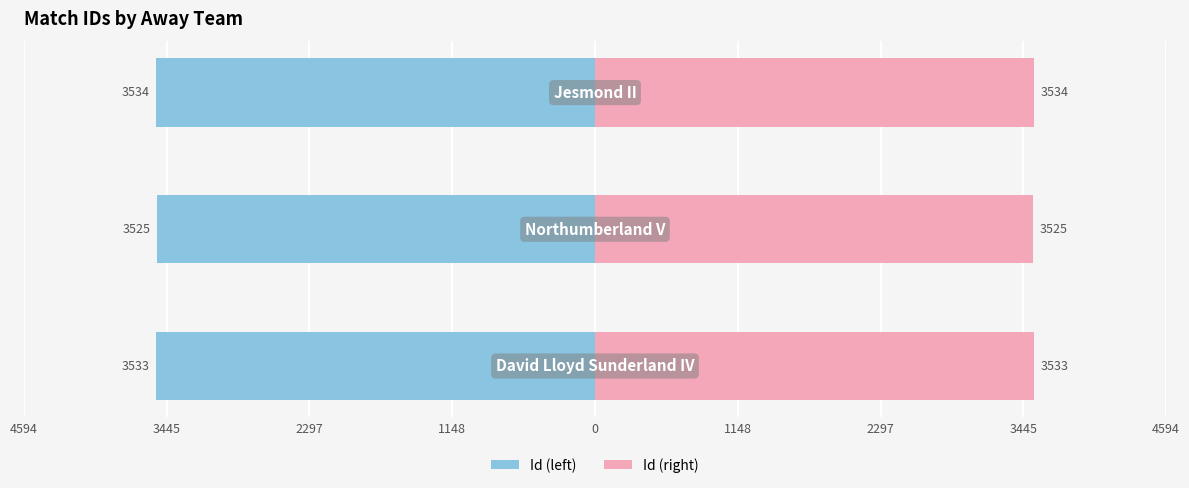

What is the maximum value shown in the chart?

3534